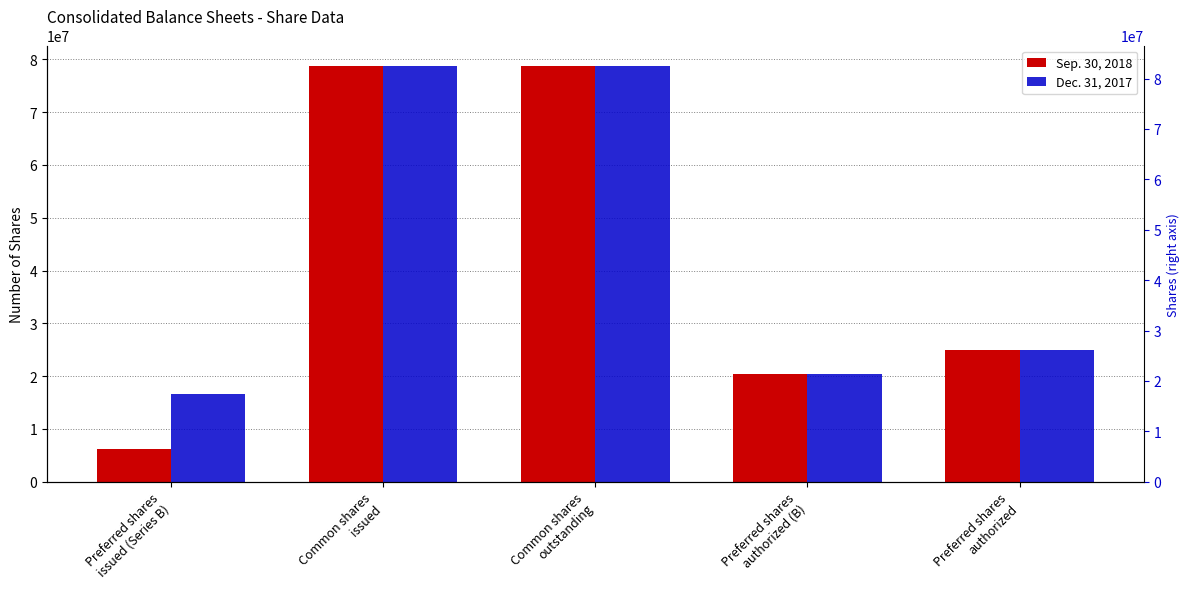

How many bars are there in total?

10